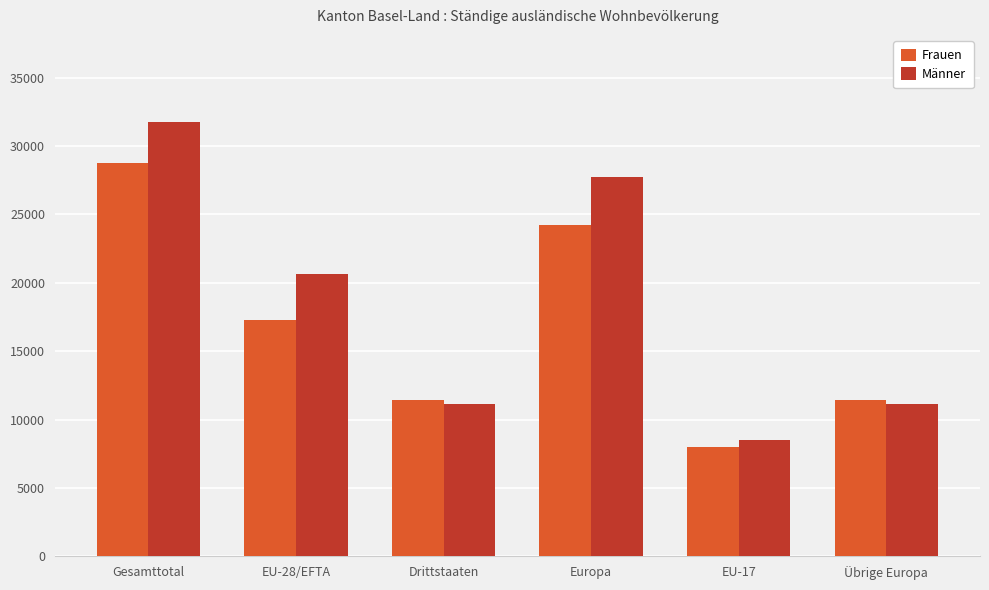

What is the sum of all Männer values?

110909